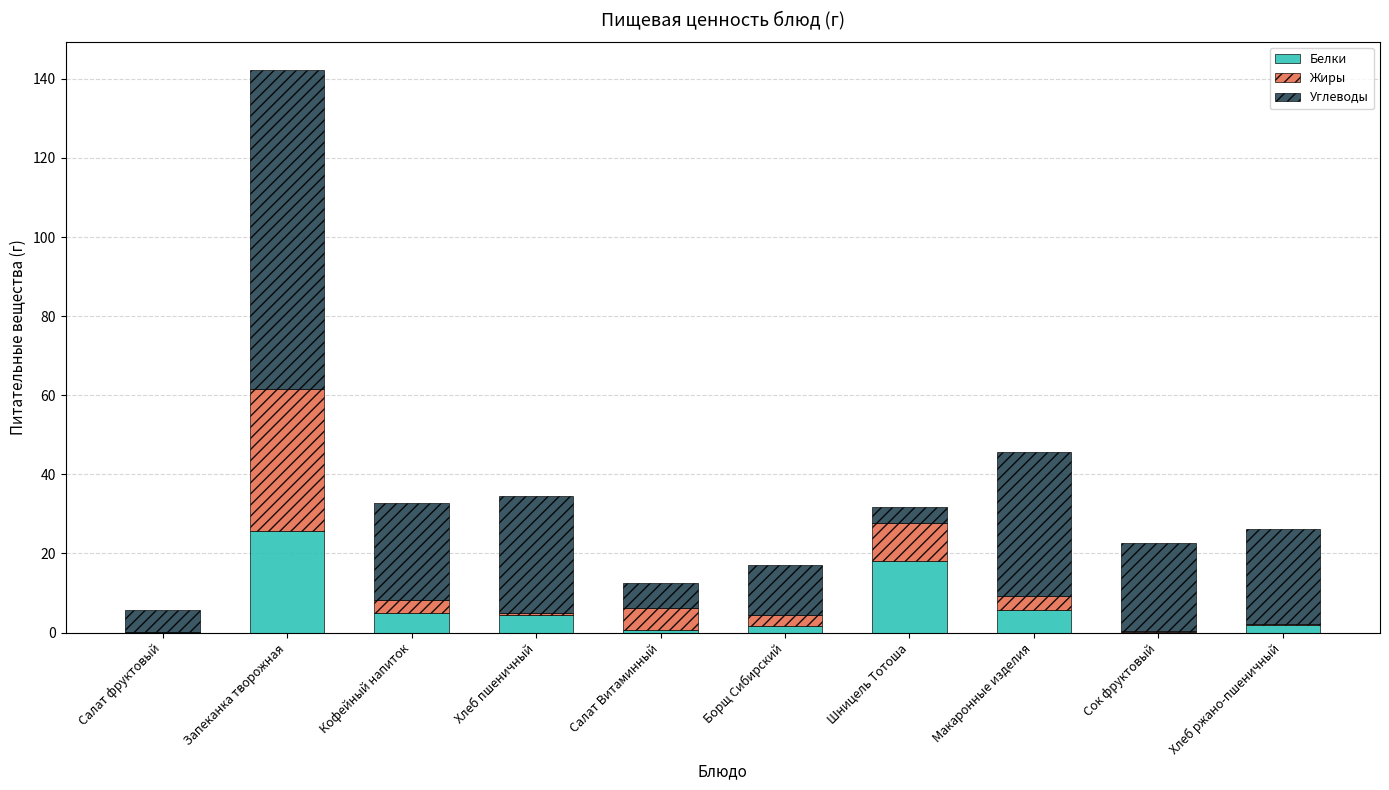

Does the chart contain stacked bars?

Yes